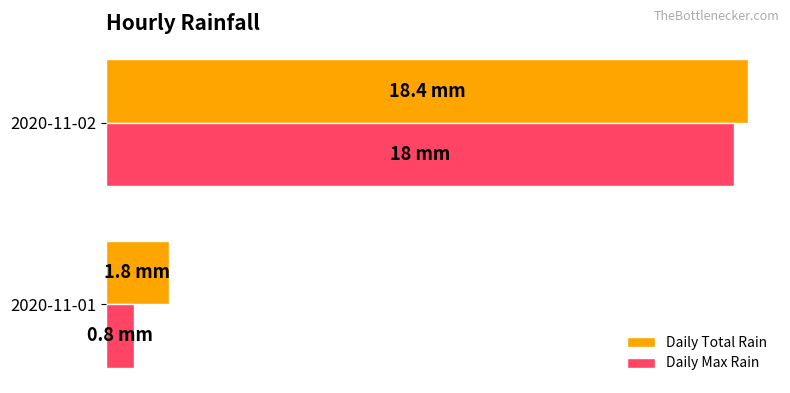

What is the average value of the Daily Max Rain series?

9.4